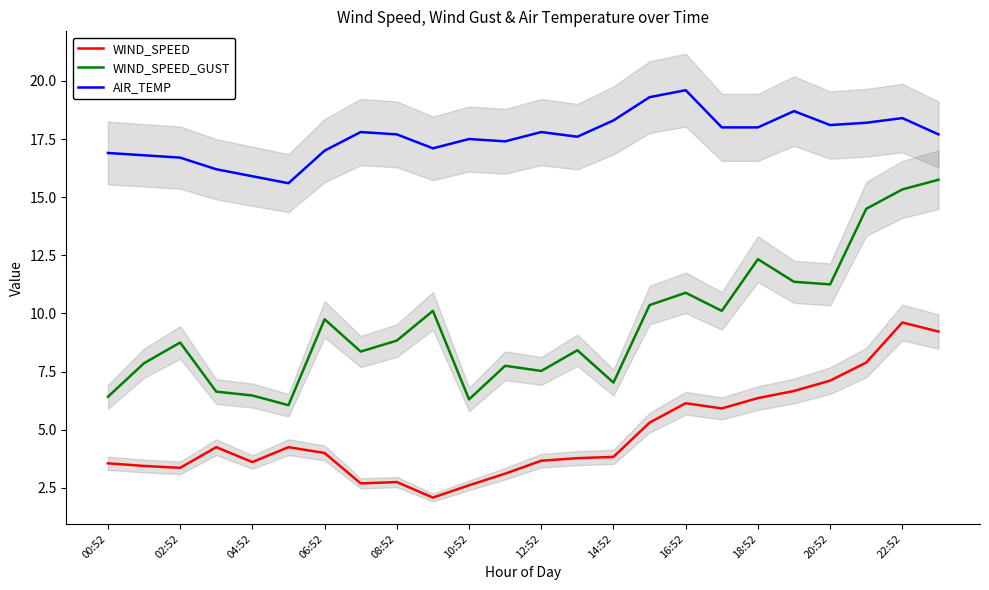

True or false: AIR_TEMP and WIND_SPEED_GUST cross at least once.

False